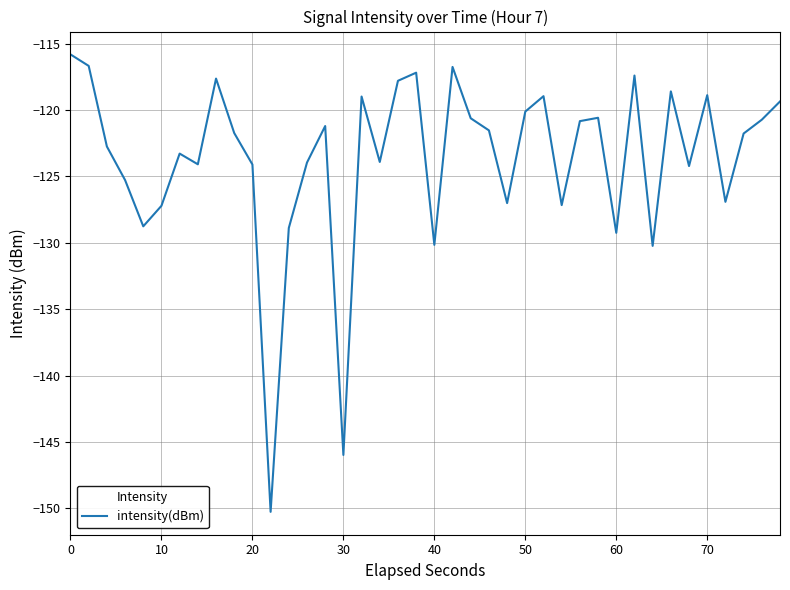

What is the difference between the maximum and minimum values?

34.4